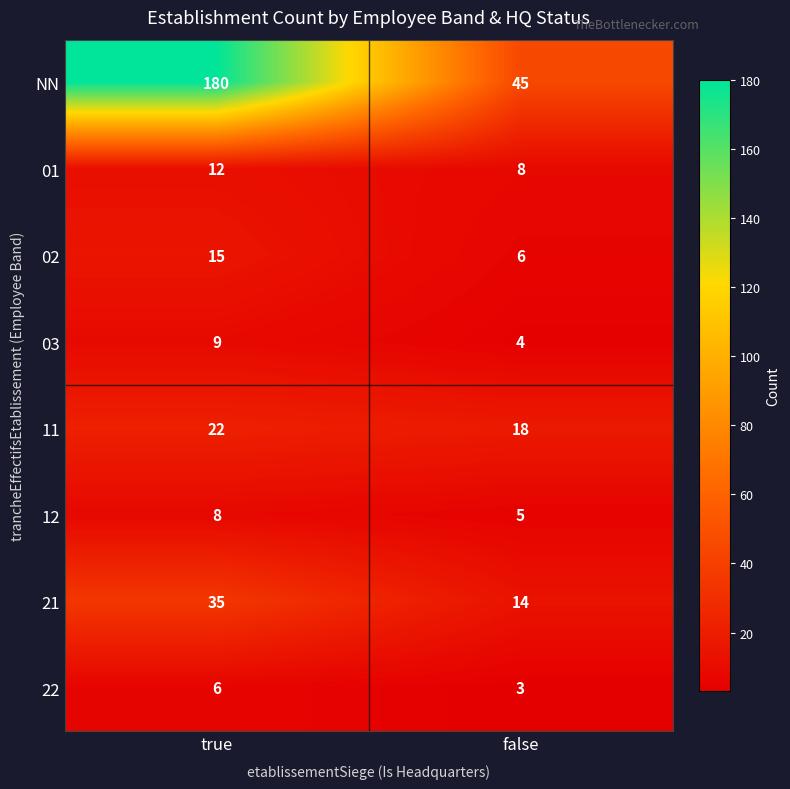

Which series has the largest range (max minus min)?

NN